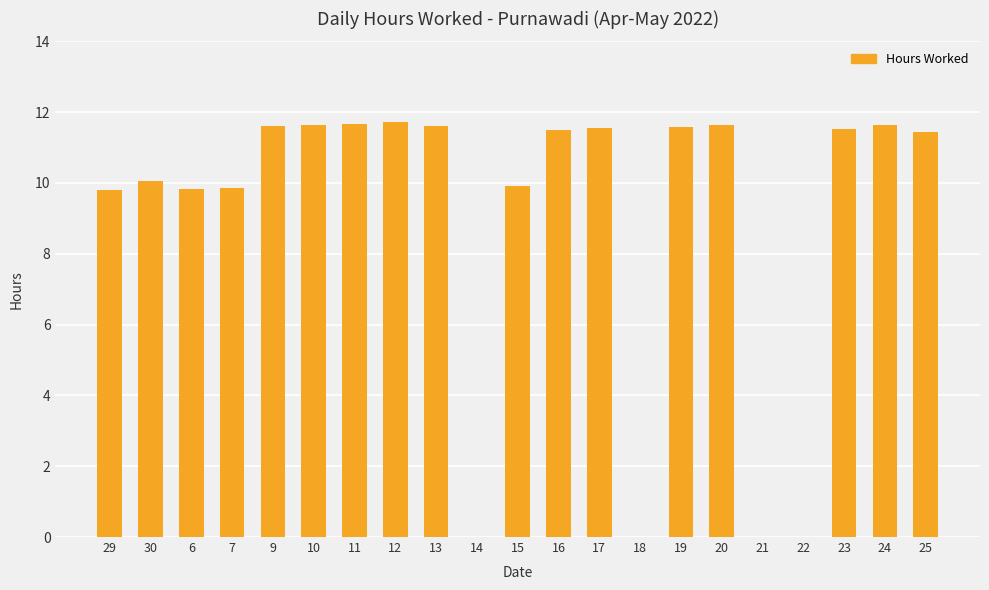

True or false: the data shows 0.0 at 14.

True